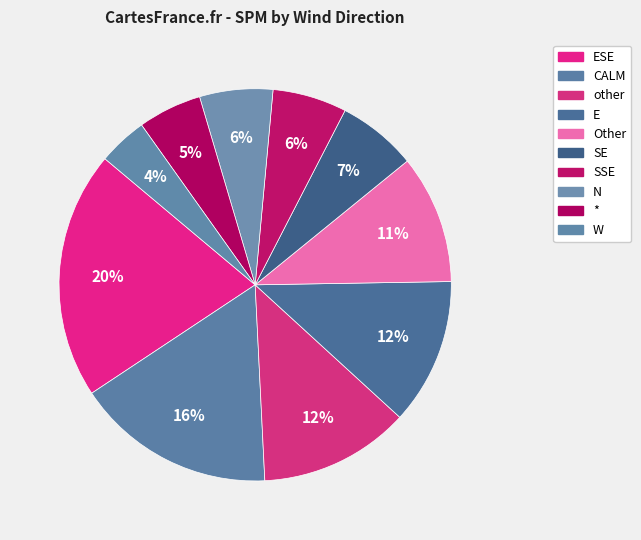

How many segments does this pie chart have?

10